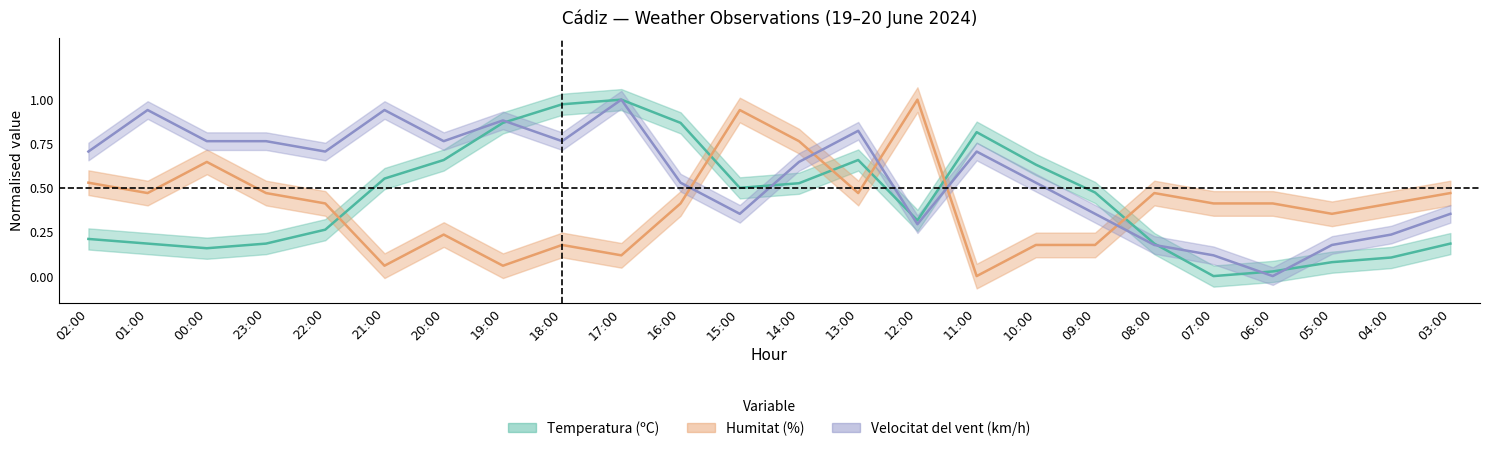

How many positive values does the Humitat (%) series have?

23